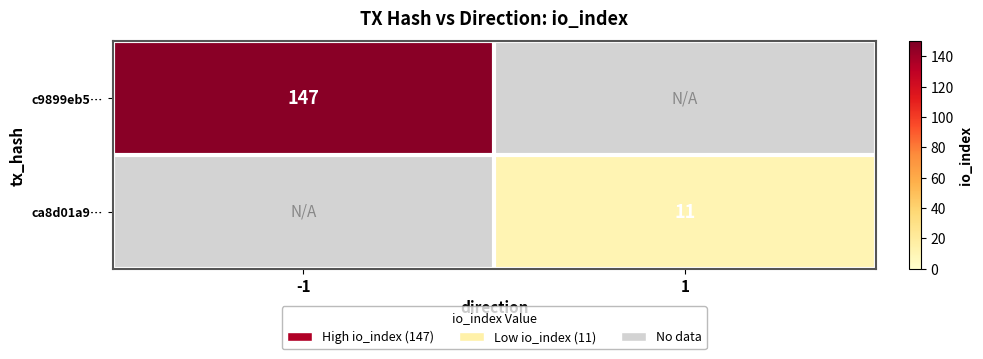

True or false: ca8d01a9… has a value of 15.6 at 1.

False